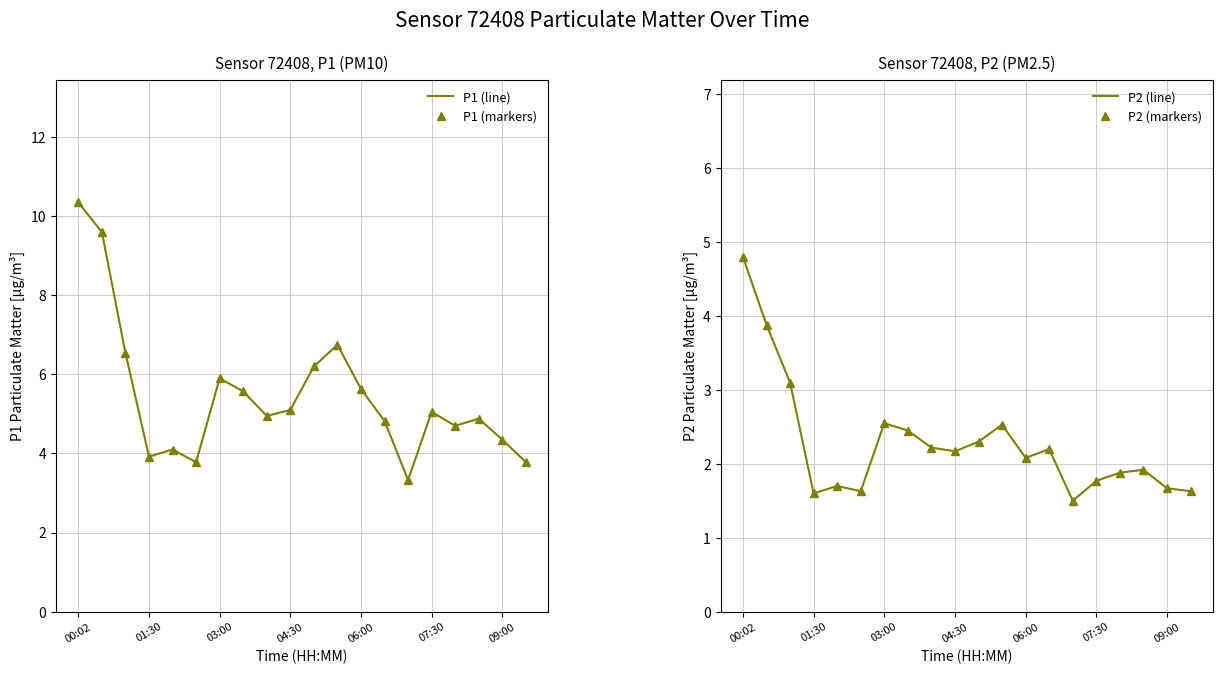

Does the chart have visible grid lines?

Yes